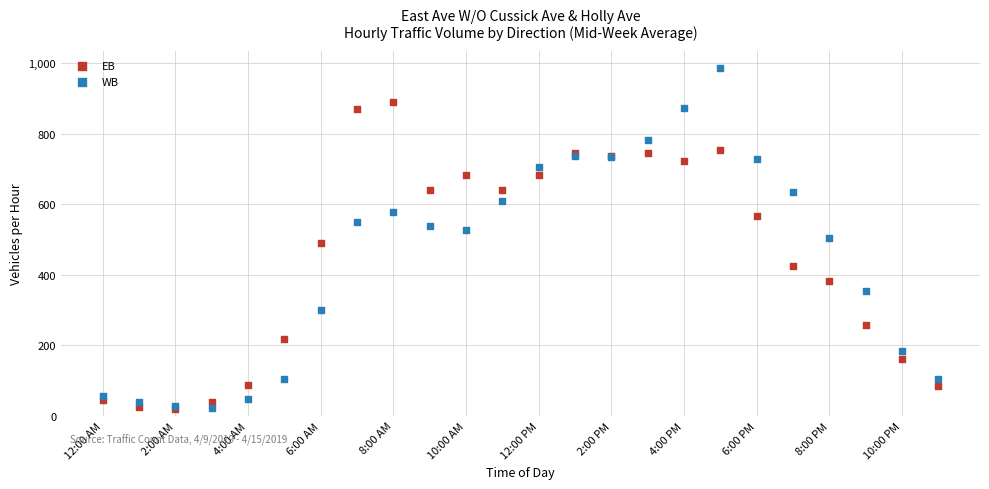

What are all the series names shown in the legend?

EB, WB